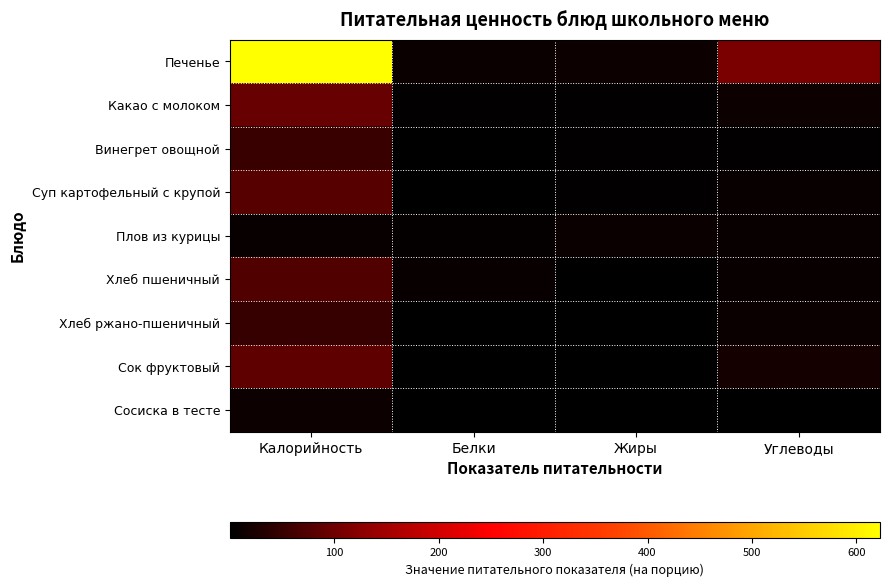

At how many categories does at least one series exceed 195?

1